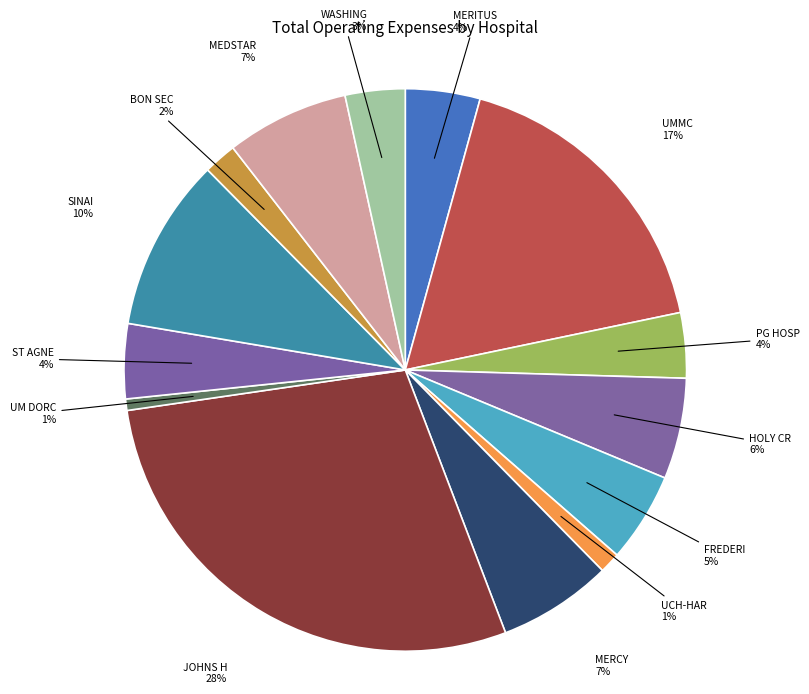

How many slices are in this pie chart?

14